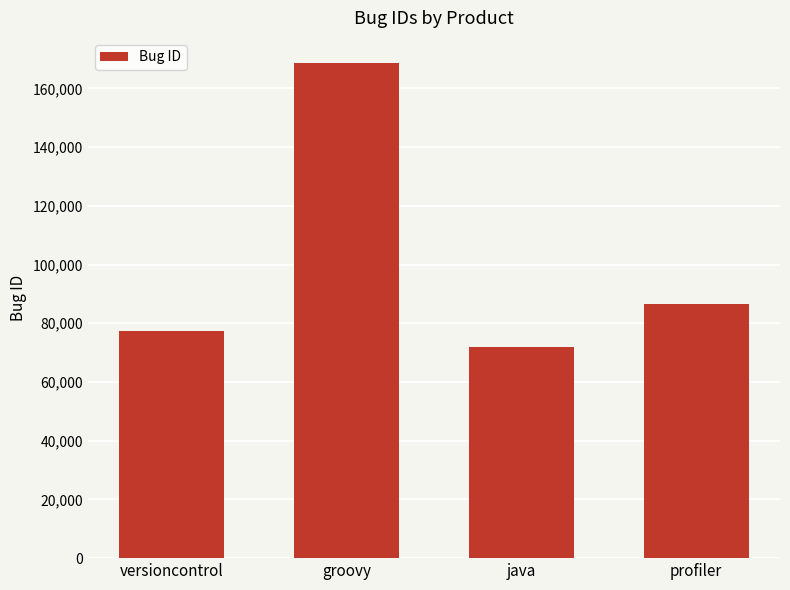

The value at java is 72080. True or false?

True